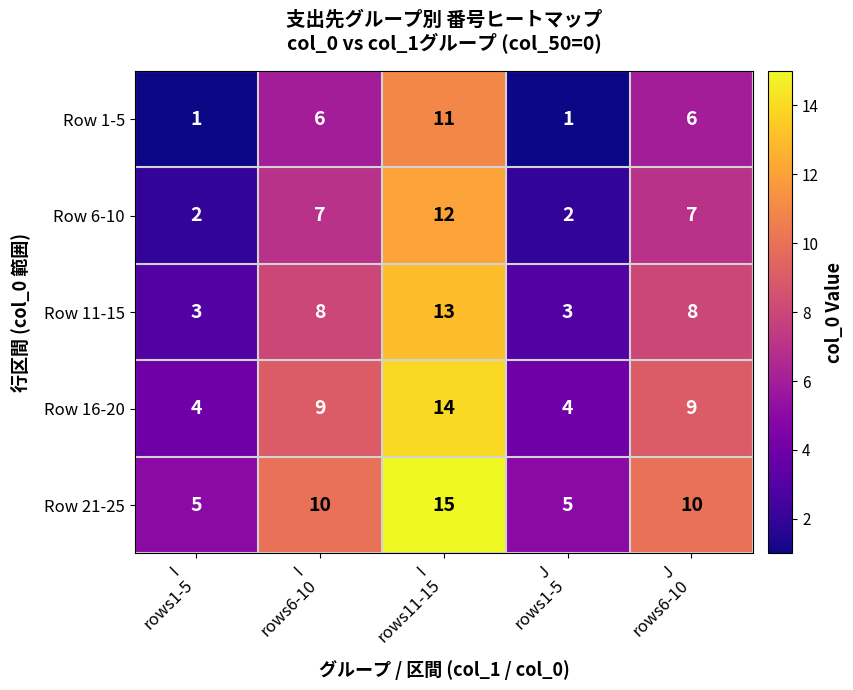

How many data points does each series have?

5